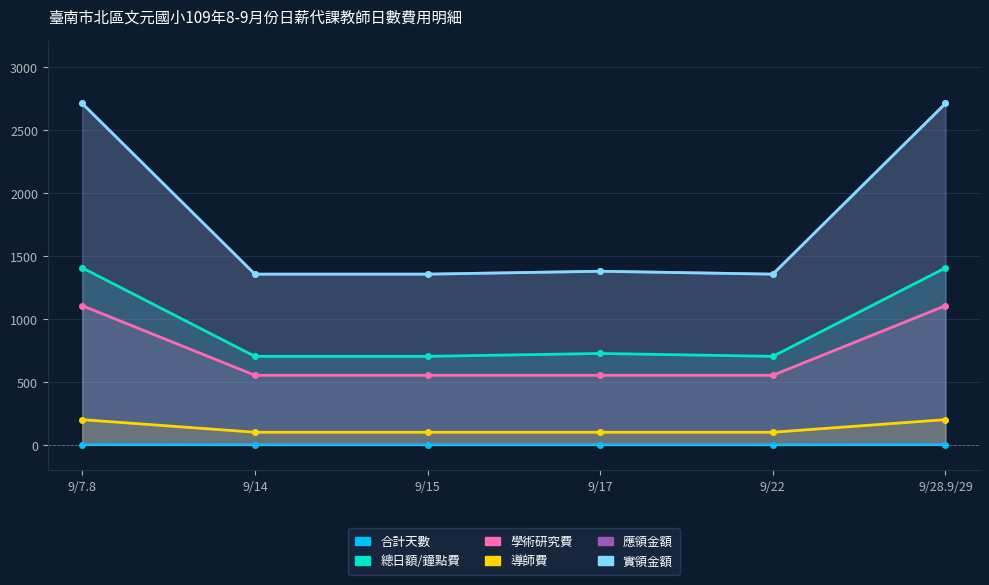

True or false: 總日額/鐘點費 and 應領金額 cross at least once.

False